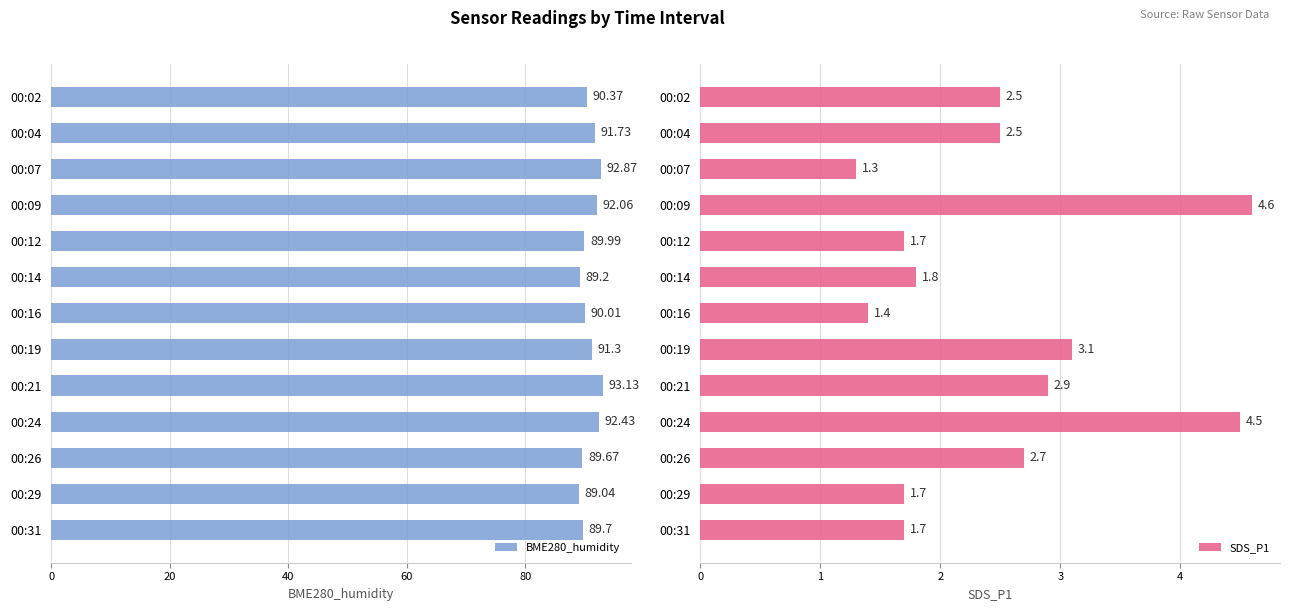

Rank the series by their maximum value, from lowest to highest.

SDS_P1, BME280_humidity